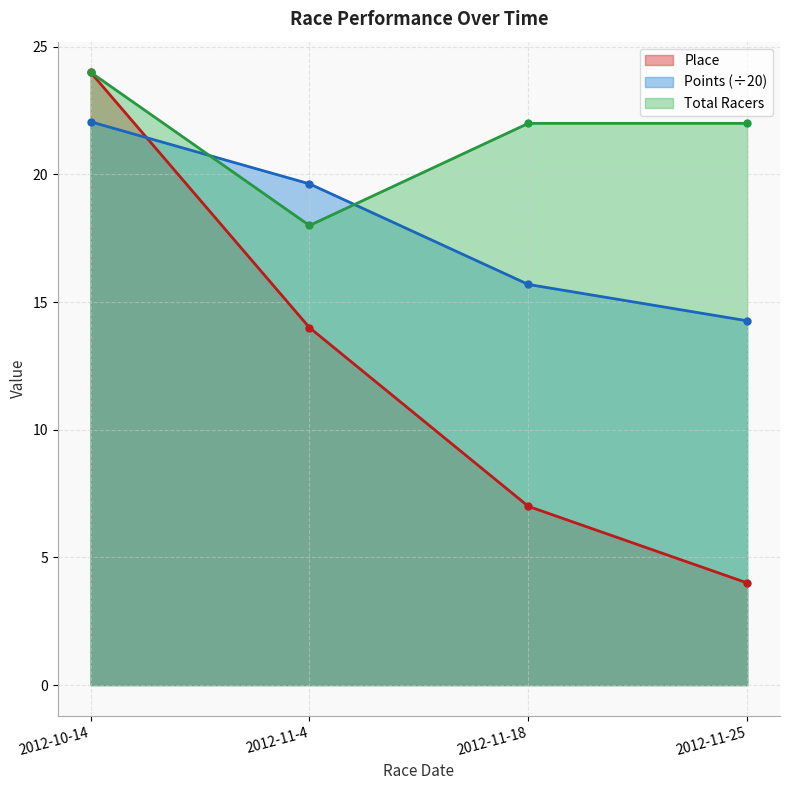

How many values in the Points series are below 19?

2